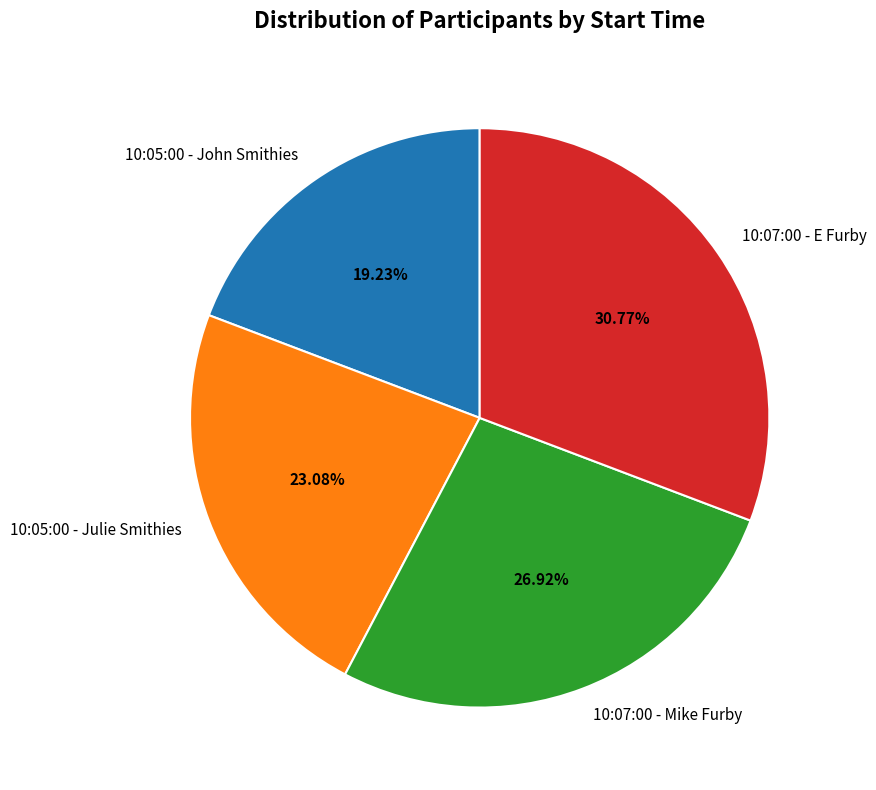

To the nearest percent, what is the combined percentage of 10:05:00 - John Smithies and 10:07:00 - Mike Furby?

46%